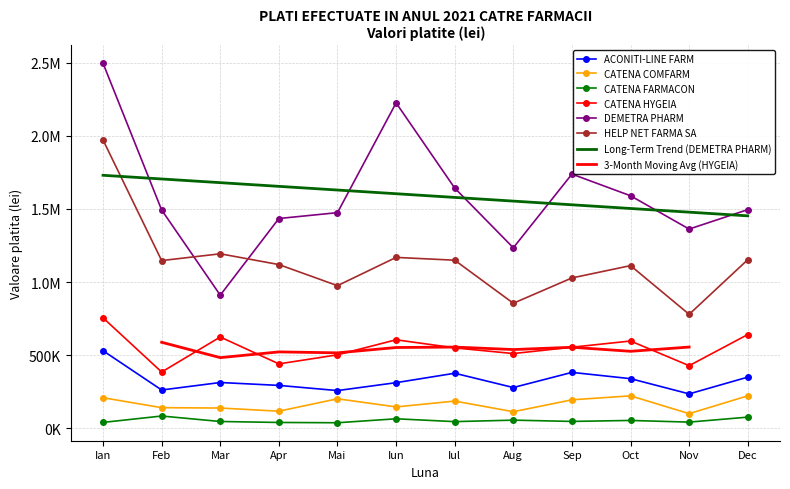

In CATENA HYGEIA, how many points are lower than both neighbors (excluding endpoints)?

4